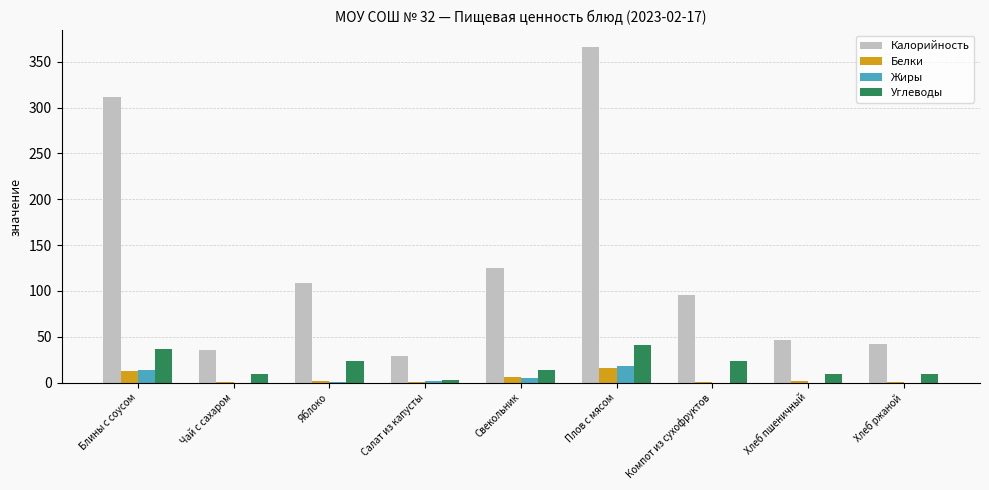

How many data points in Углеводы are above 14?

5